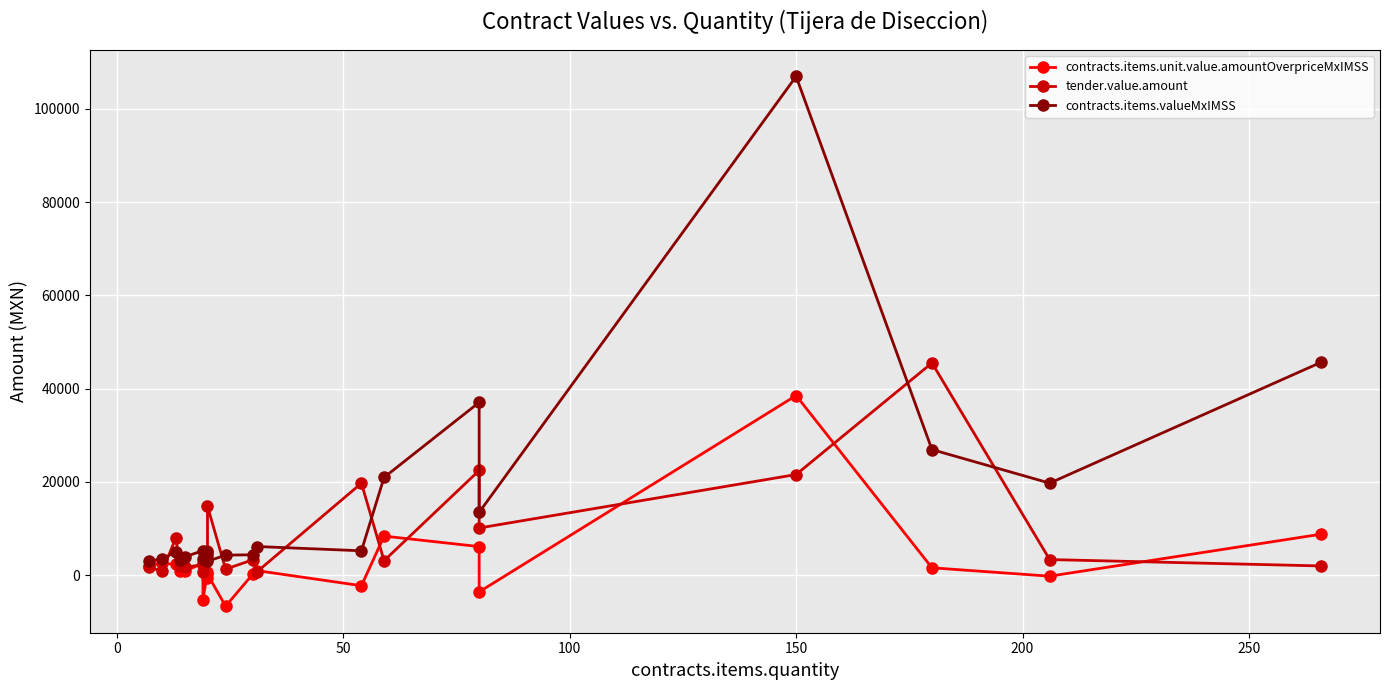

Which series changed the most between −50 and 17?

contracts.items.valueMxIMSS